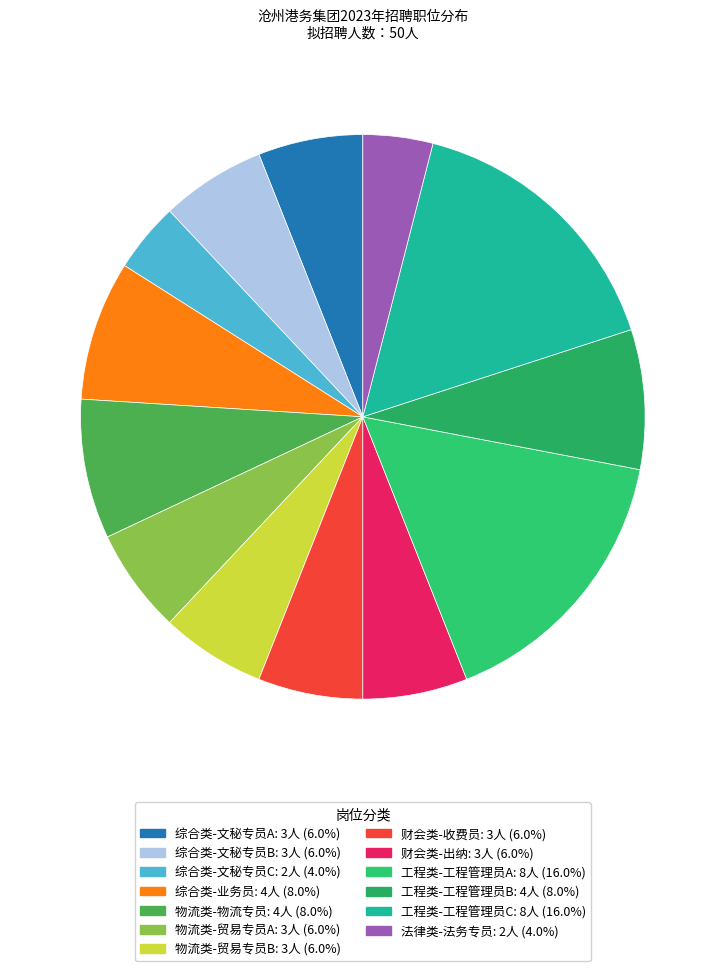

Is it true that 物流类-贸易专员B is 6% of the pie?

True